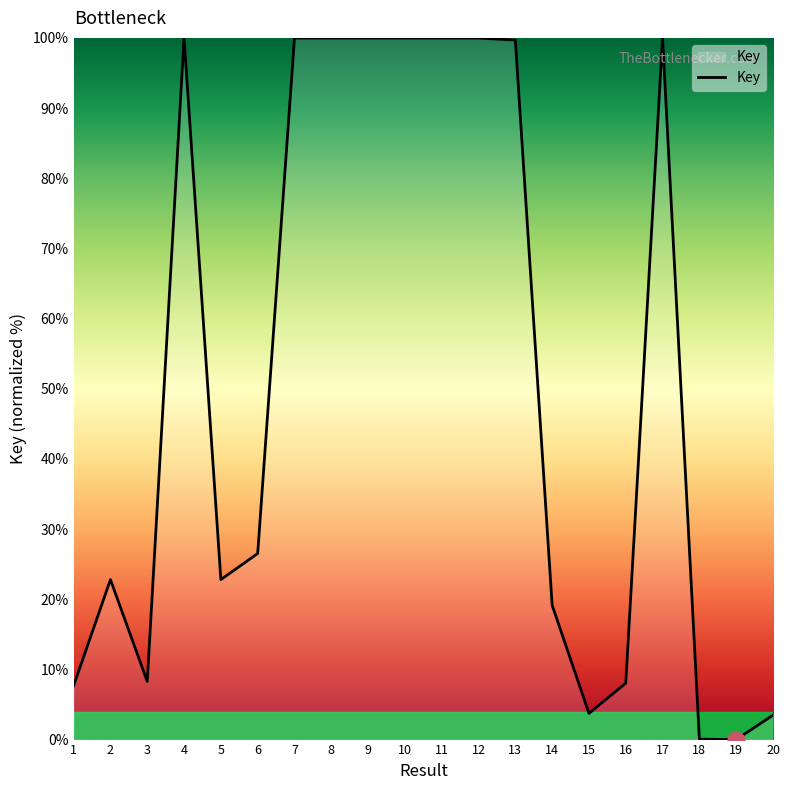

What is the change in value from 12 to 16?

-91.9